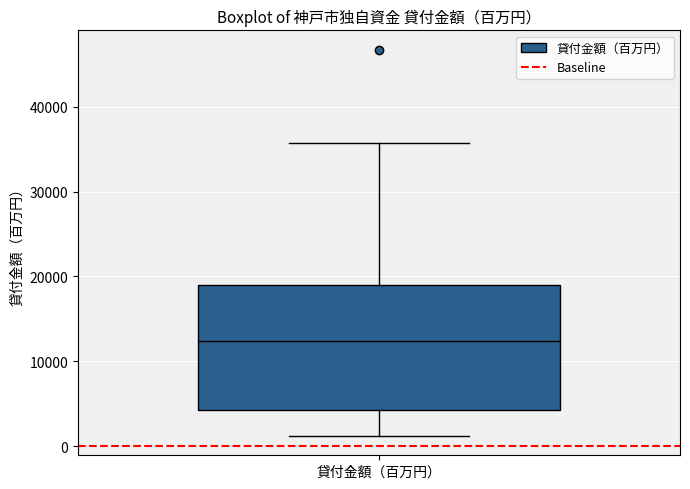

Read this box plot against the y-axis: the position of the median line, the range covered by the box, and the ends of both whiskers. The values are not printed on the chart, so give them approximately, as read against the axis.

median 12000, box 4000 to 19000, whiskers 1000 to 36000